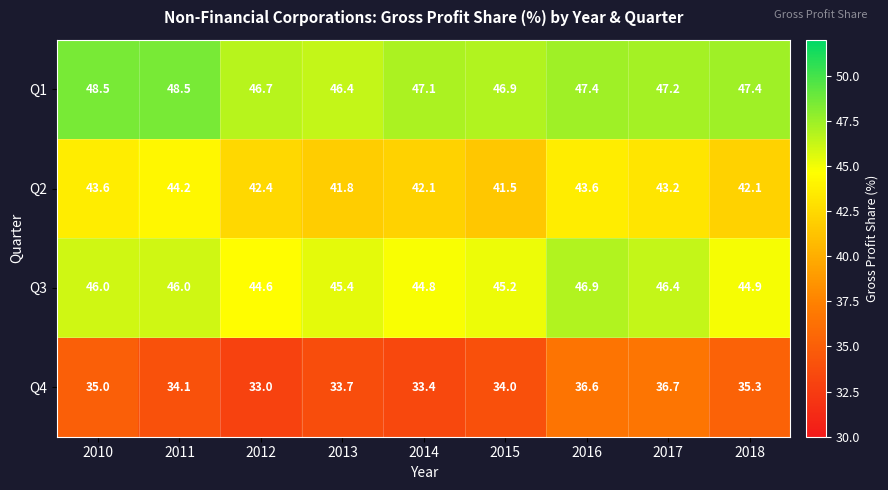

List the series in order of their peak value, highest first.

Q1, Q3, Q2, Q4